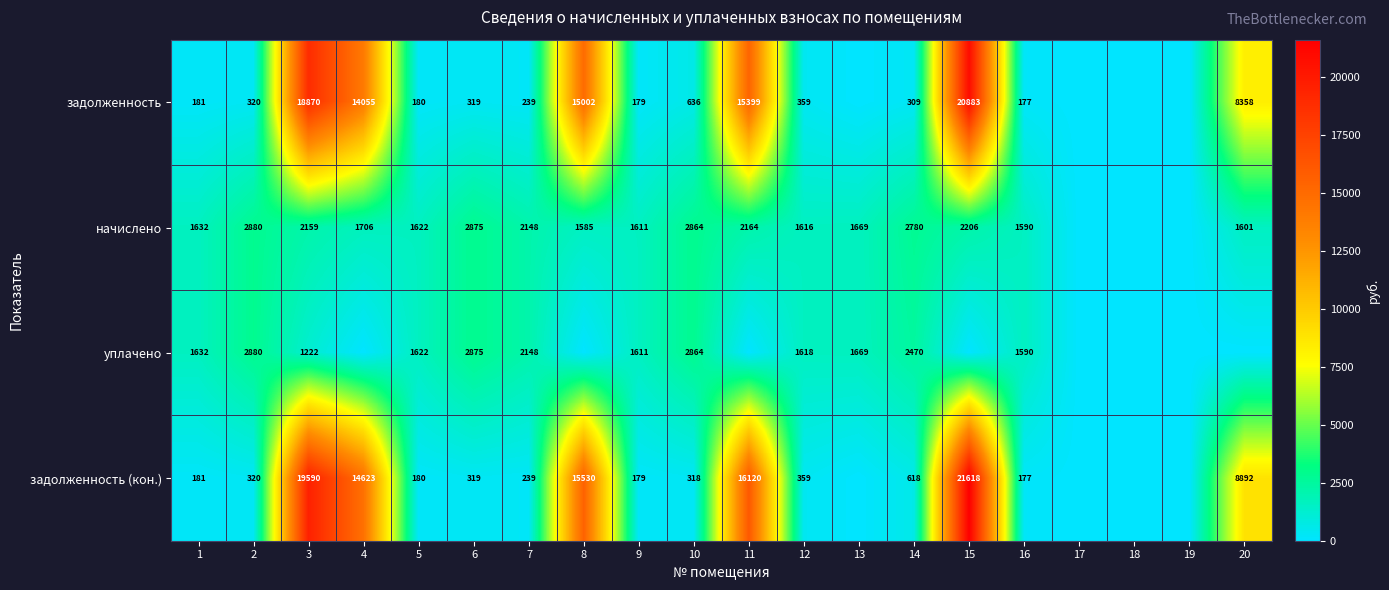

What is the difference between the начислено values at 16 and 20?

11